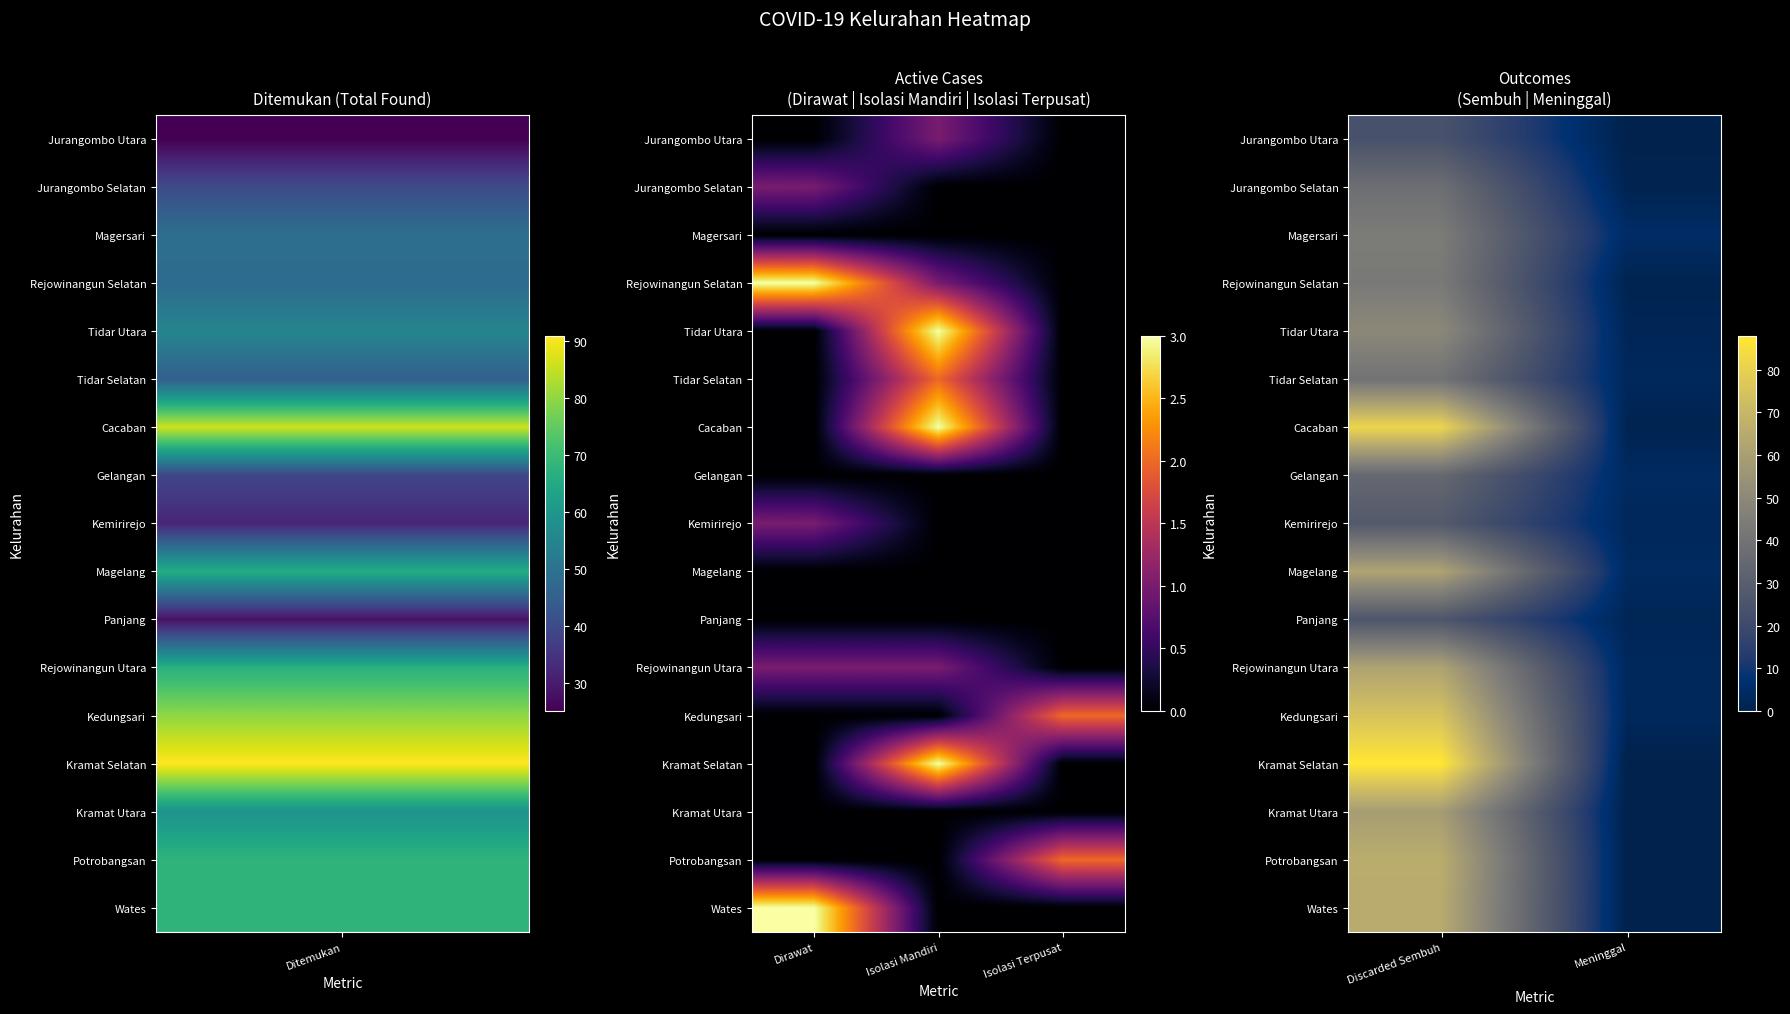

At how many categories does at least one series exceed 68?

1